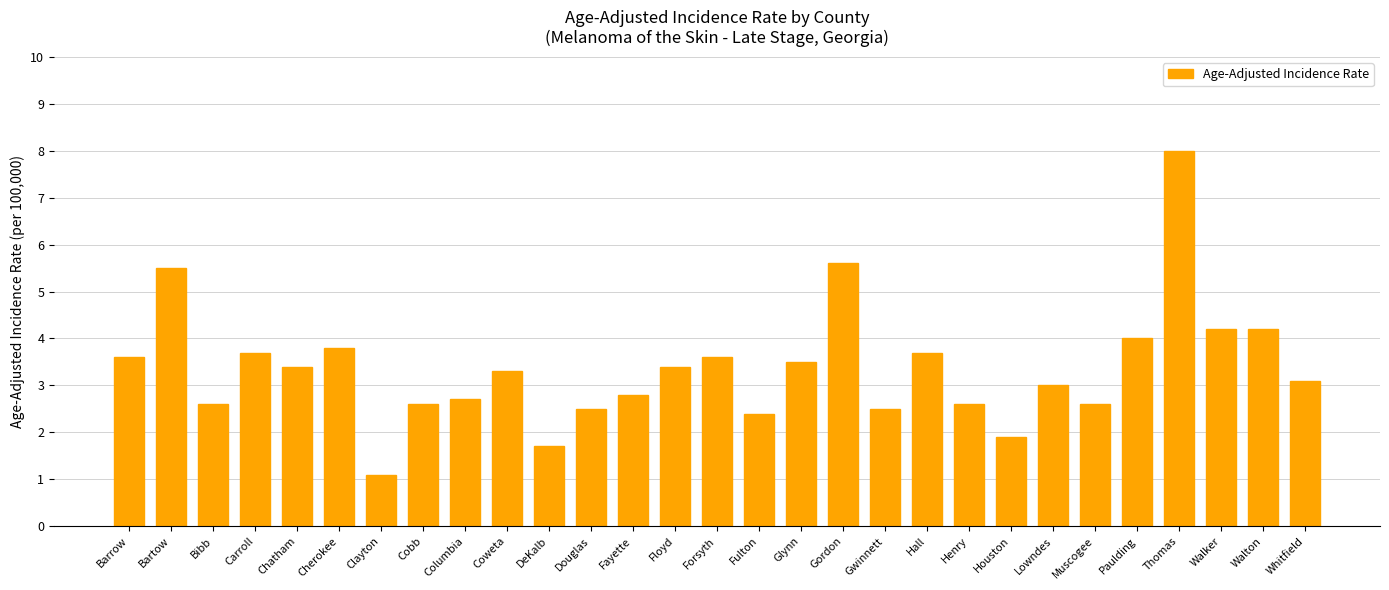

Is it true that the value at Hall is 3.7?

True